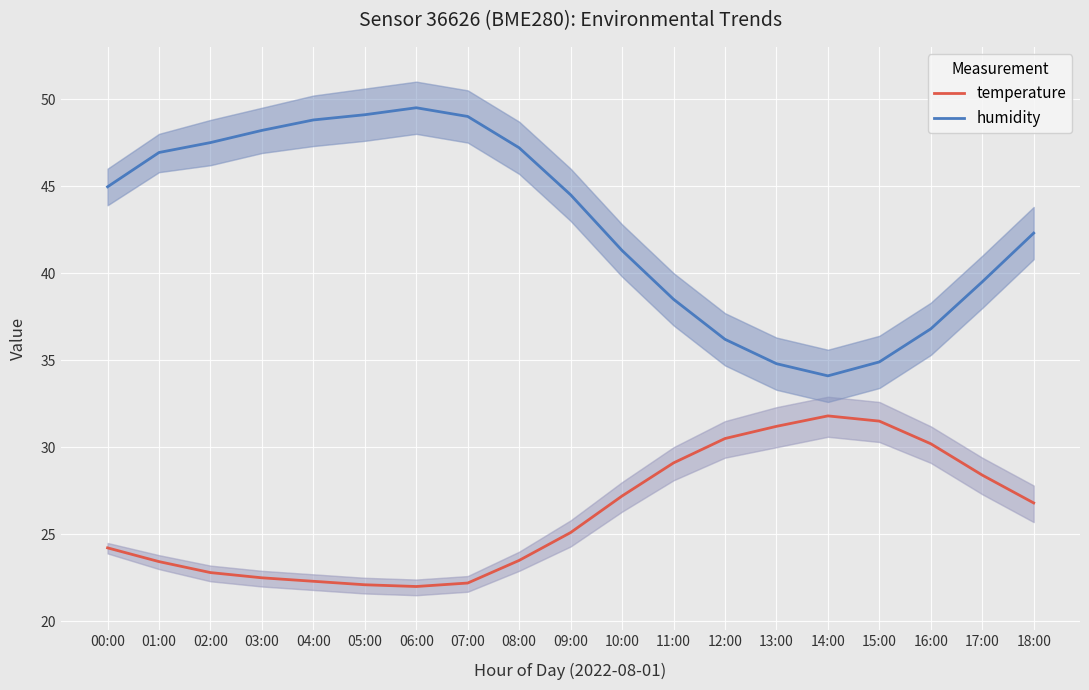

Which category has the lowest value across all series?

06:00